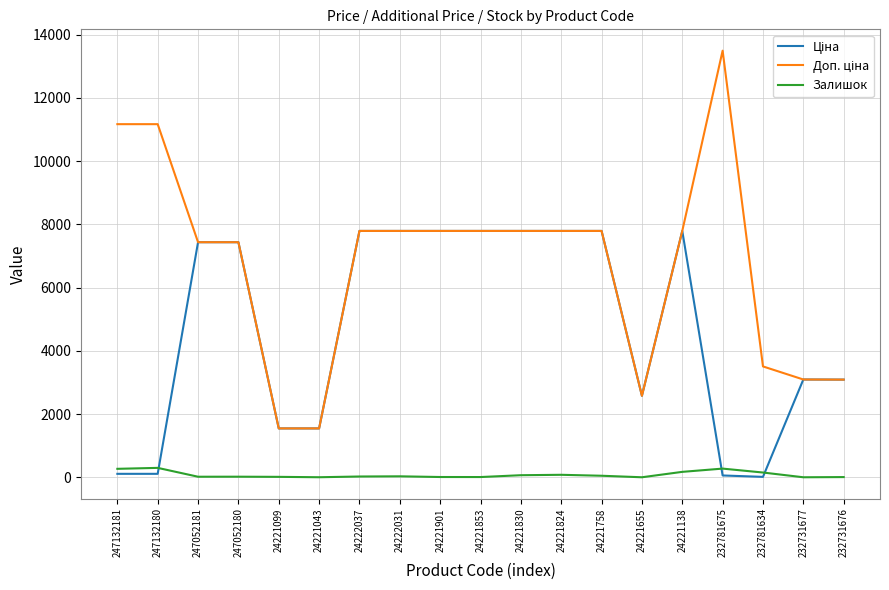

Which label corresponds to the largest value in the chart?

232781675